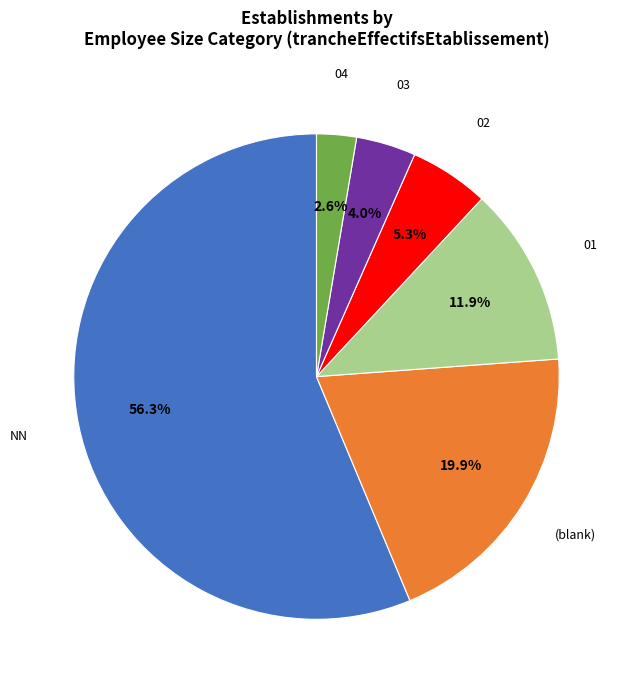

To the nearest percent, what is the difference between the largest and smallest slice percentages?

54%